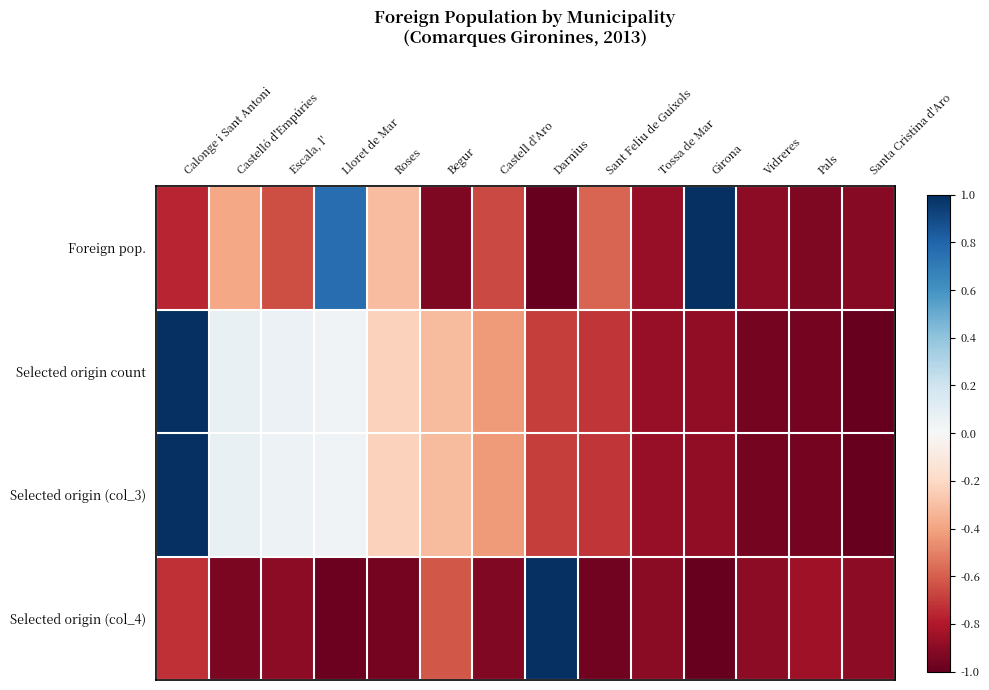

What is the difference between the highest and lowest values at Calonge i Sant Antoni?

1.8